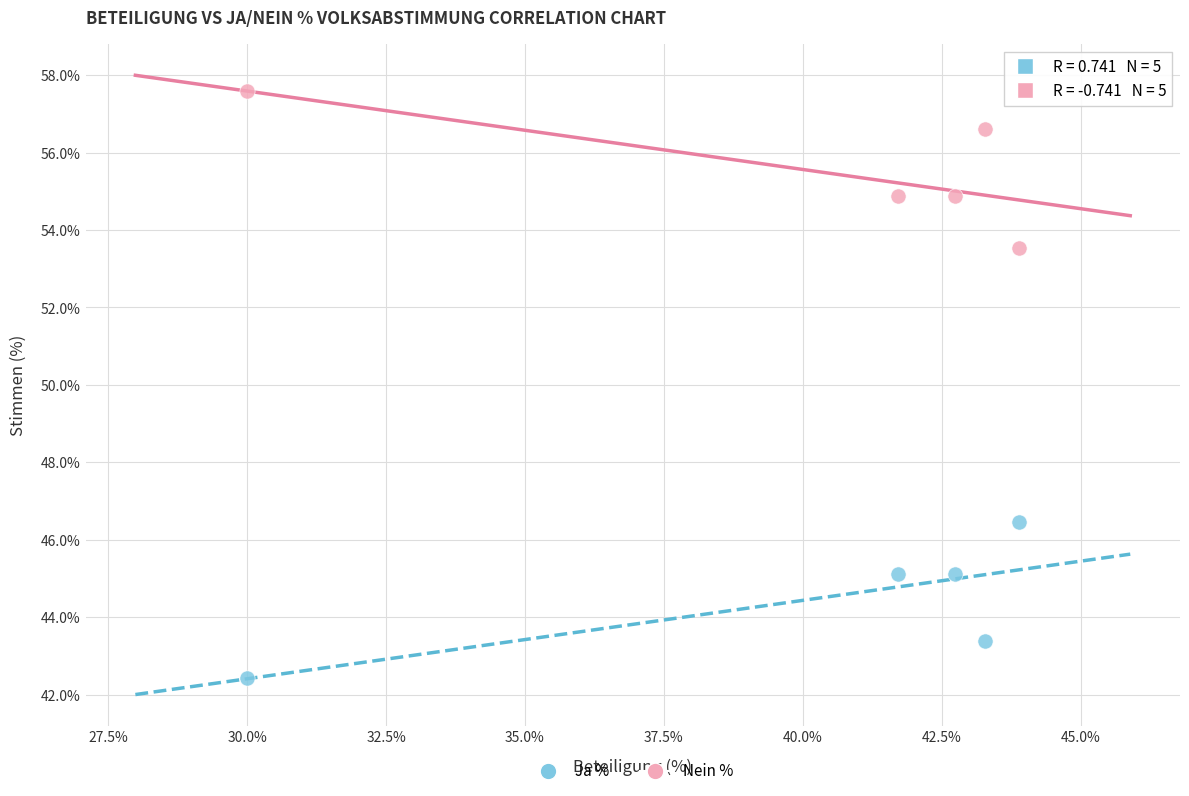

What is the X range (max minus min) for the scatter plot?

13.9